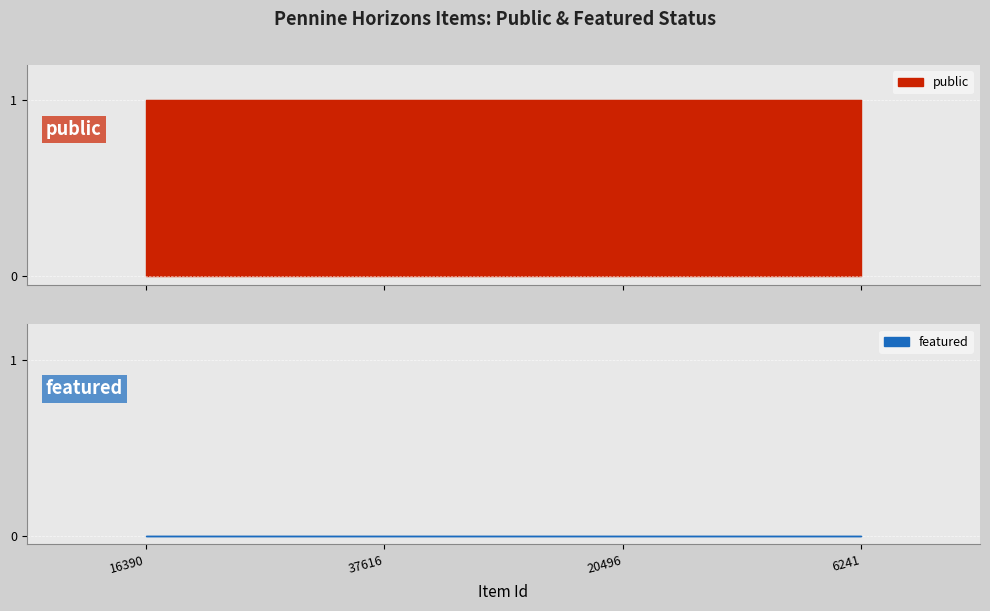

Count the number of data series in this chart.

2